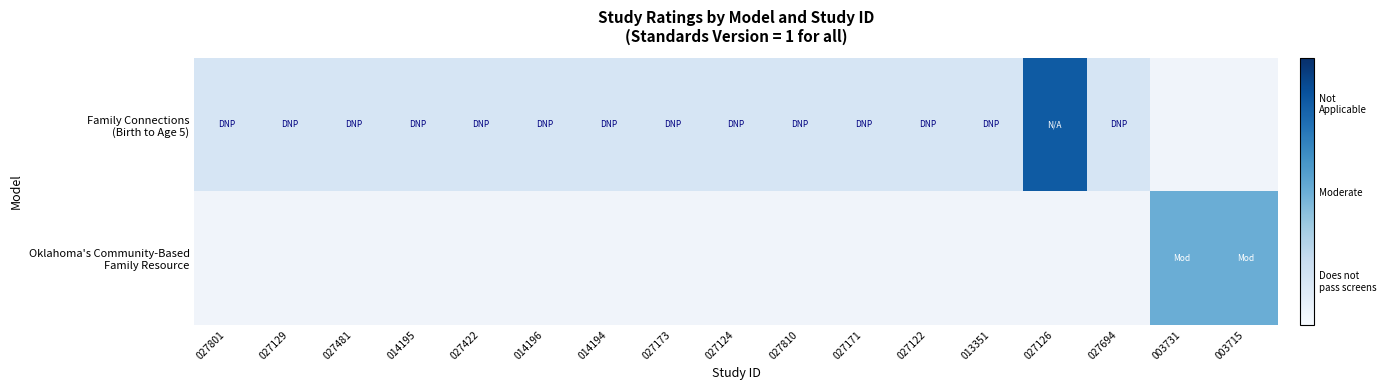

At which category does the chart reach its minimum across all series?

027801